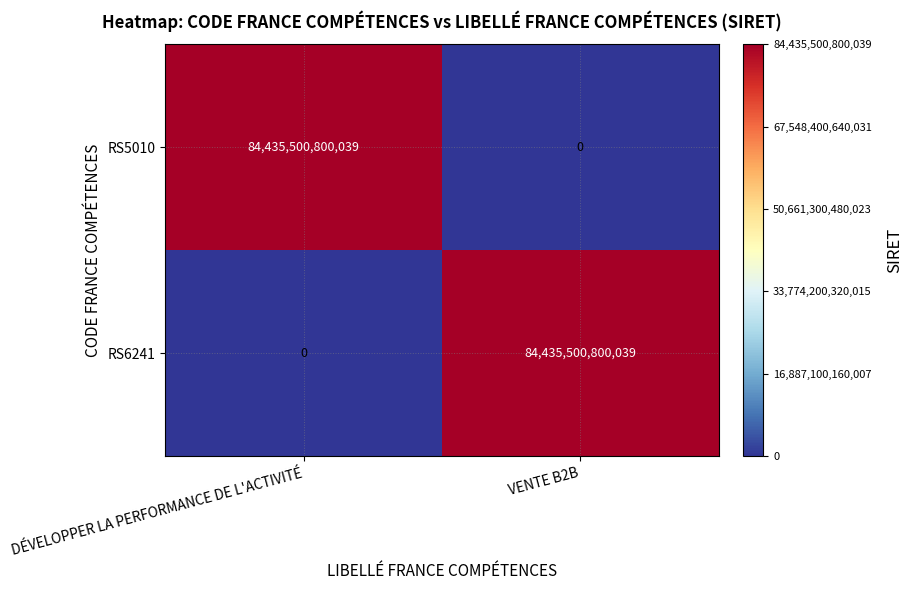

What is the difference between the RS5010 values at VENTE B2B and DÉVELOPPER LA PERFORMANCE DE L'ACTIVITÉ?

84435500800039